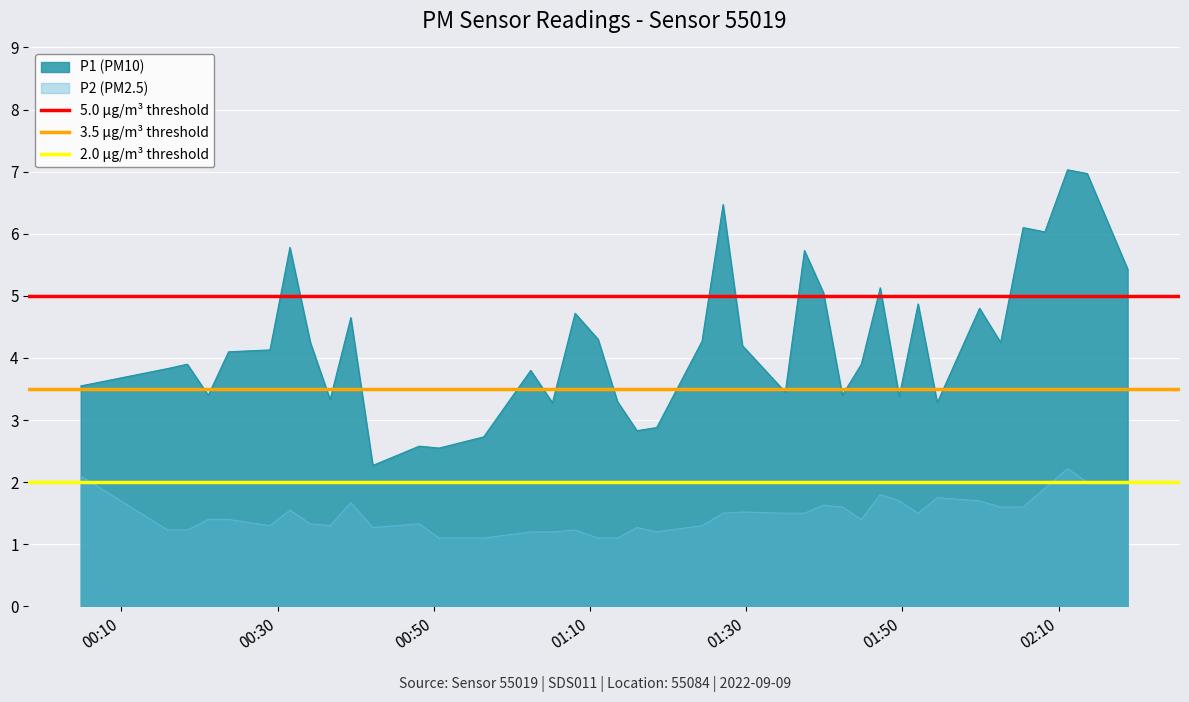

Does the chart display data point markers on the line(s)?

No